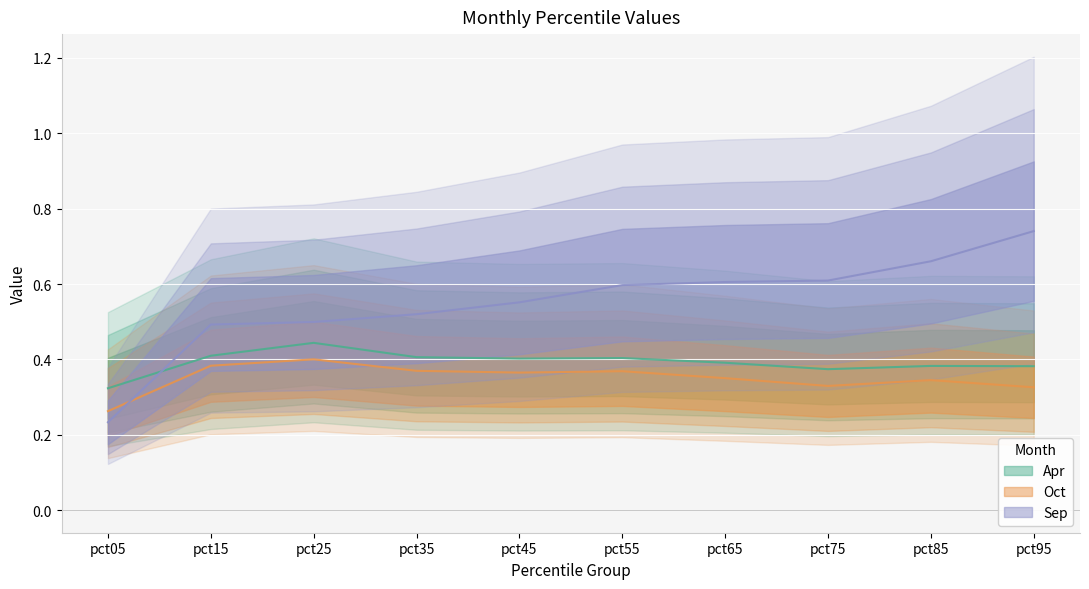

What is the value of the Oct point at the 5th from the left?

0.4